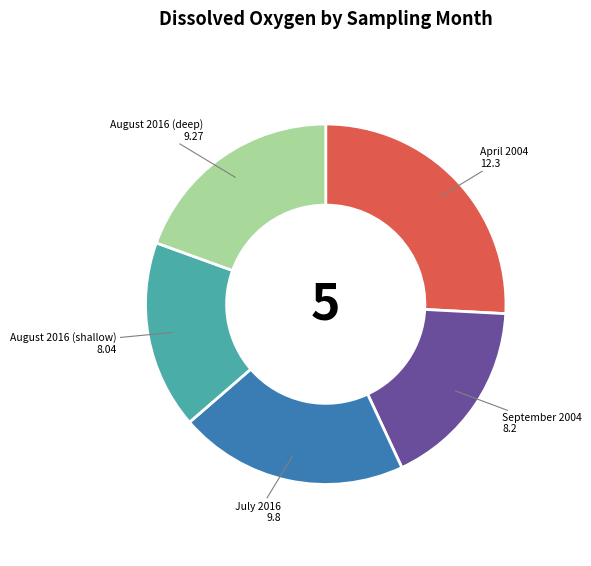

The August 2016 (shallow) slice represents 30% of the pie. True or false?

False